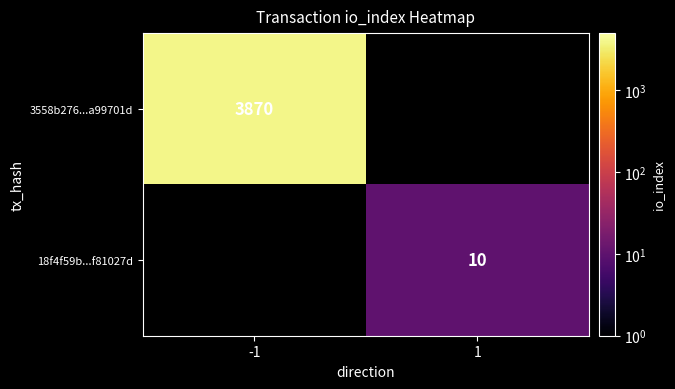

The 3558b276...a99701d series shows 3870 at -1. True or false?

True